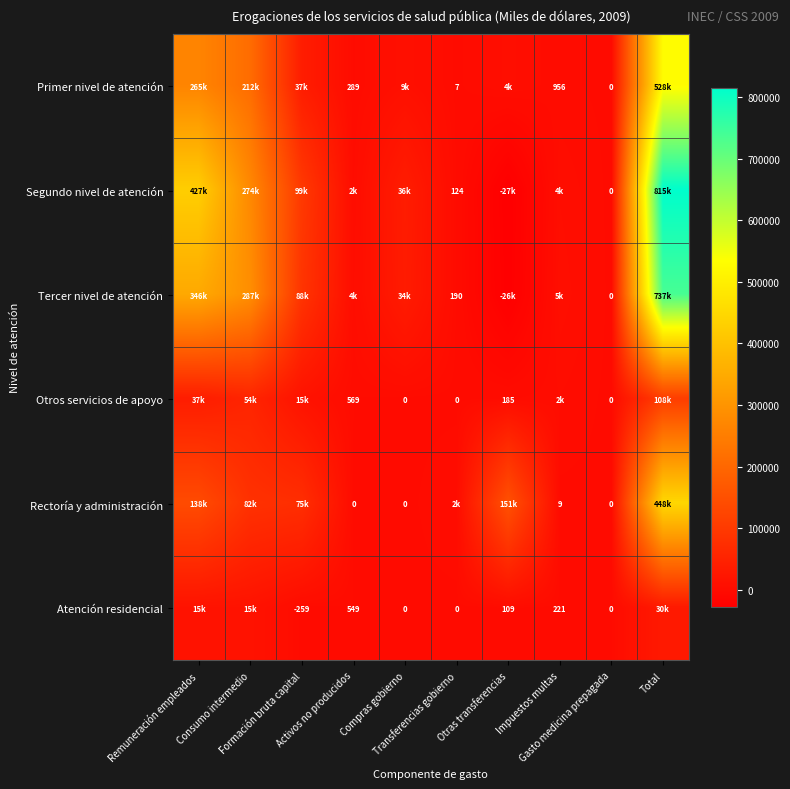

Which series changed the most between Activos no producidos and Transferencias gobierno?

Tercer nivel de atención